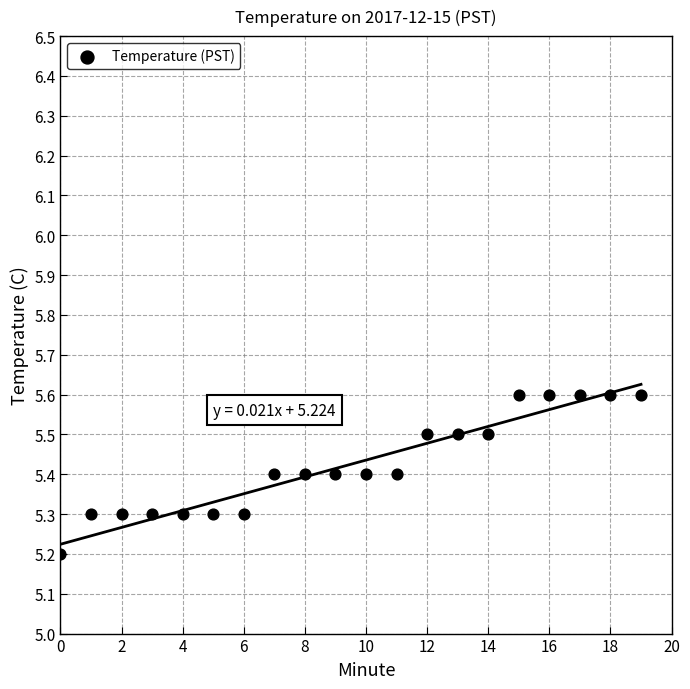

What Y value in the scatter plot is closest to 5?

5.2